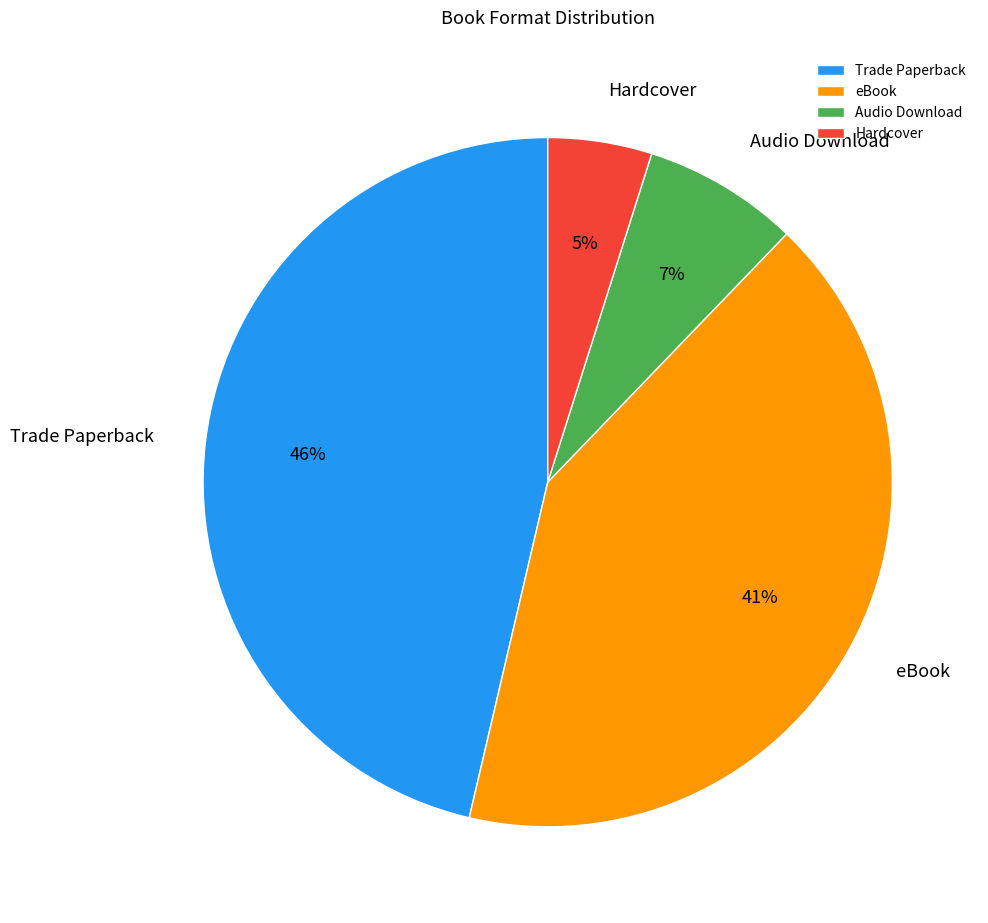

Count the number of slices in the pie.

4